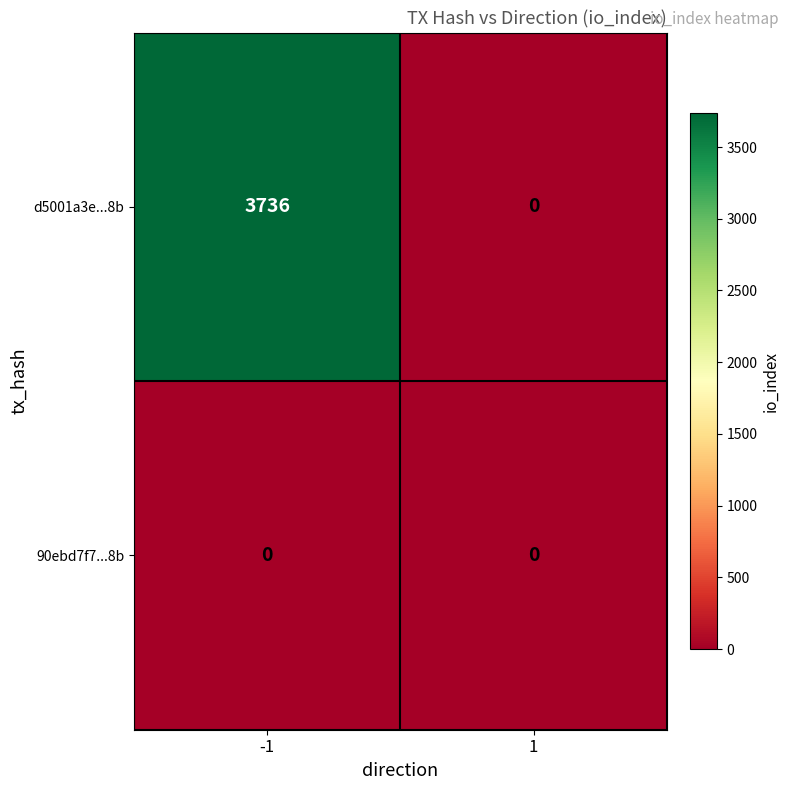

True or false: d5001a3e...8b has a value of 3736 at -1.

True